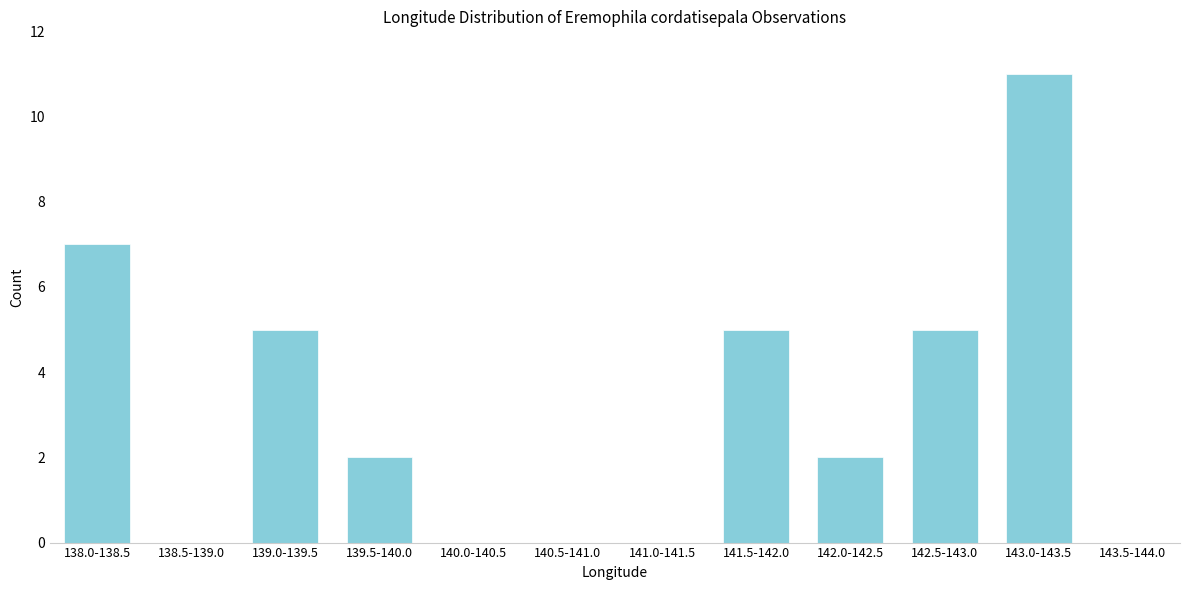

Reading left to right, extract all data points from this chart.

138.0-138.5=7	138.5-139.0=0	139.0-139.5=5	139.5-140.0=2	140.0-140.5=0	140.5-141.0=0	141.0-141.5=0	141.5-142.0=5	142.0-142.5=2	142.5-143.0=5	143.0-143.5=11	143.5-144.0=0